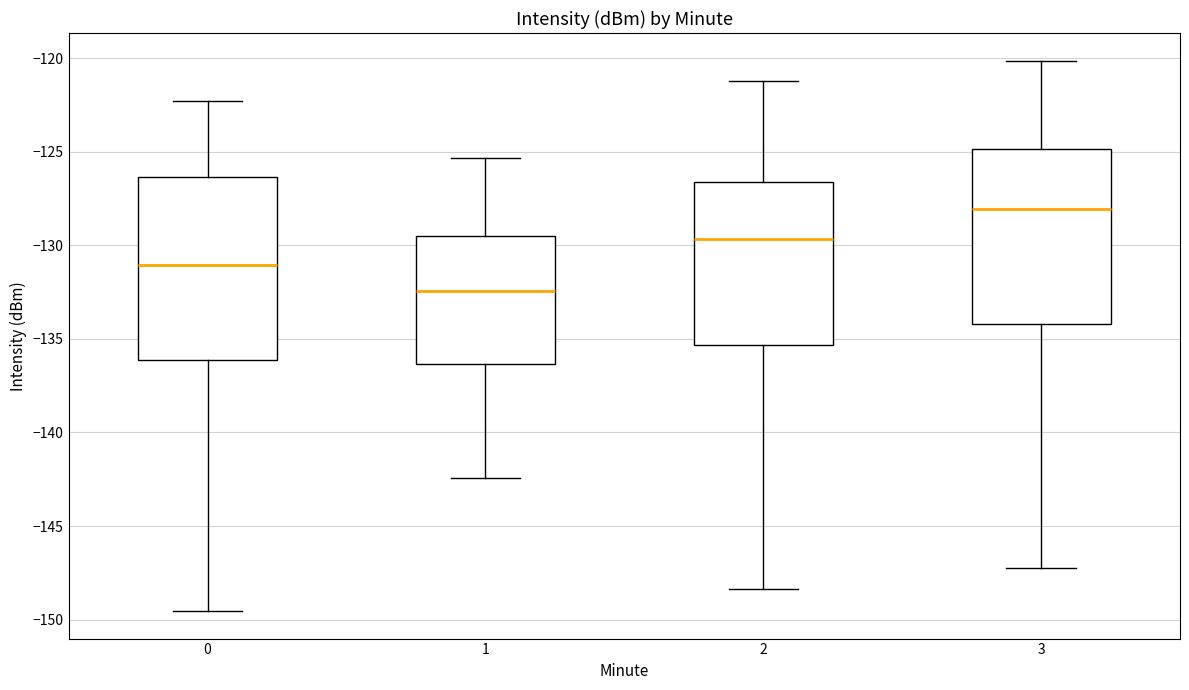

Which box has the lowest median line?

1